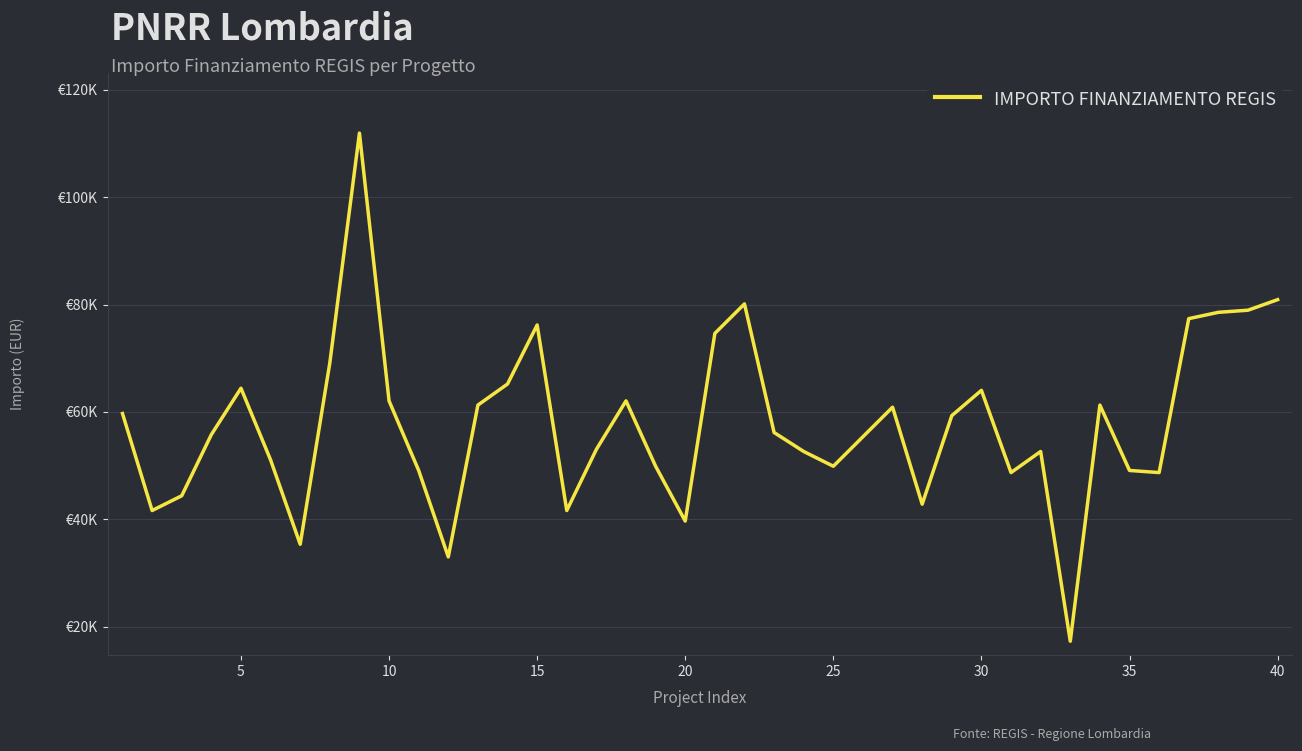

Reading right to left, list all the values displayed in this chart.

80917.6	78953.6	78560.8	77382.4	48707.7	49100.5	61277.4	17283.4	52635.7	48707.7	64027.0	59313.4	42815.6	60884.6	55385.3	49886.1	52635.7	56170.9	80132.0	74632.7	39673.2	49886.1	62063.0	53028.5	41637.2	76203.9	65205.4	61277.4	32995.5	49100.5	62063.0	111949.1	69133.5	35352.3	51064.5	64419.8	55778.1	44386.8	41637.2	59706.2